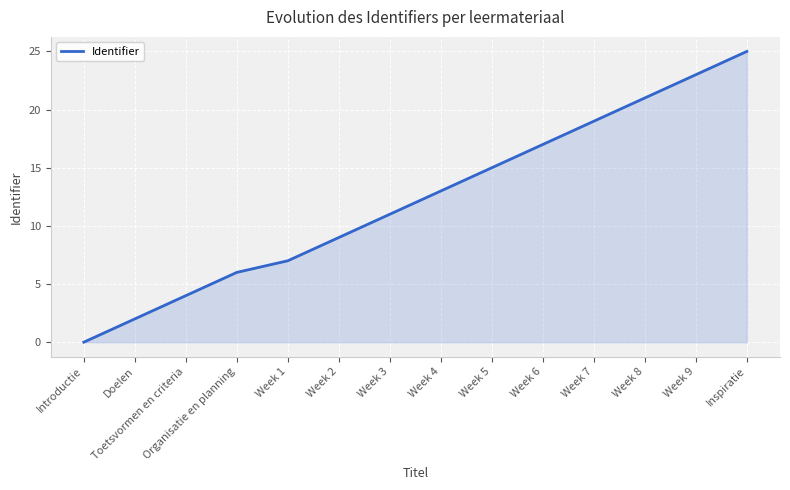

What is the maximum value shown in the chart?

25